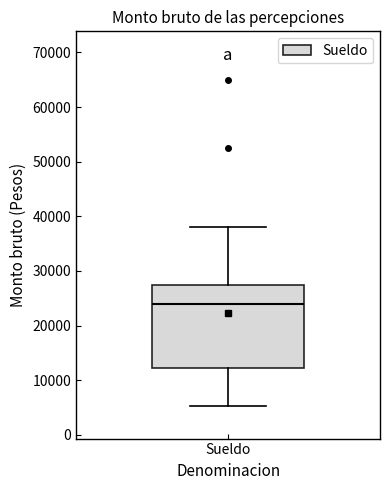

Transcribe this box plot: give where the median line is, the range the box spans, and where the two whiskers end, as read against the y-axis. The values are not printed on the chart, so give them approximately, as read against the axis.

median 24000, box 12000 to 27000, whiskers 5000 to 38000